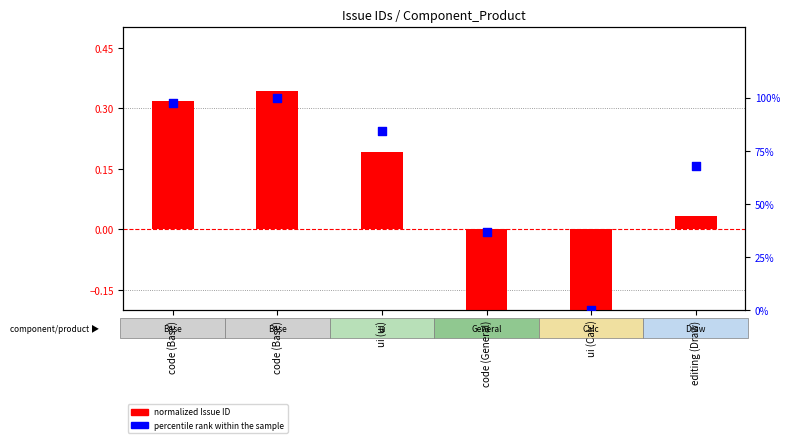

Which series has the largest total across all categories?

percentile rank within the sample